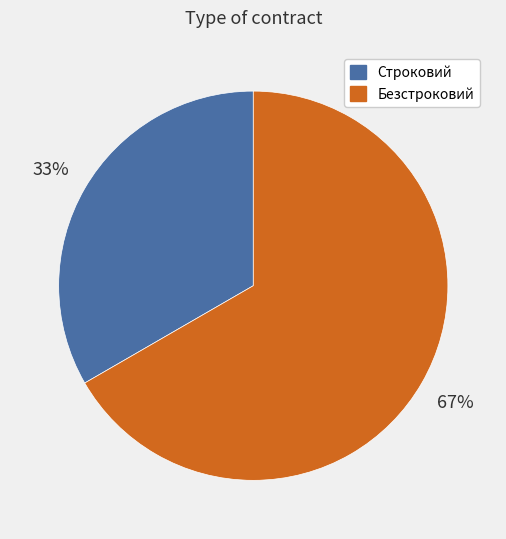

Which slice is the smallest?

Строковий